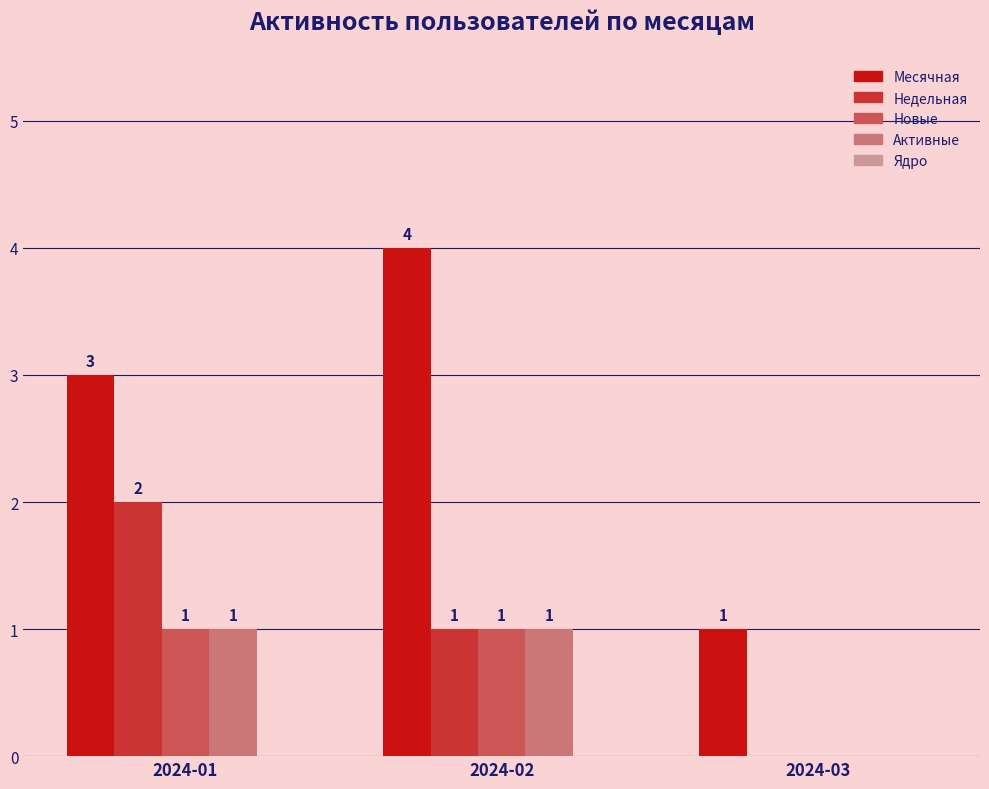

What is the average value of the Недельная series?

1